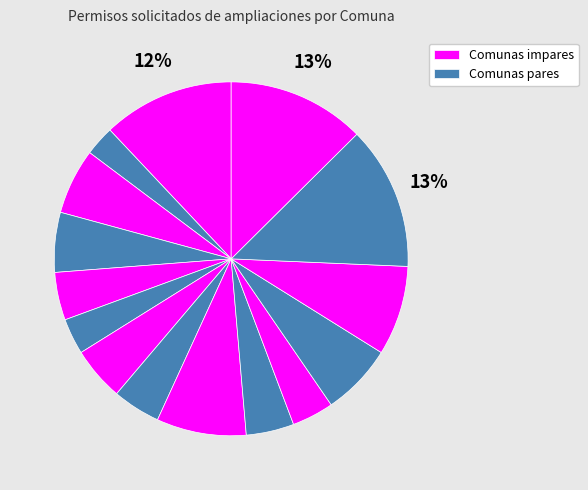

Rank the categories by value from lowest to highest.

2, 6, 11, 5, 8, 10, 7, 4, 3, 12, 9, 13, 1, 15, 14